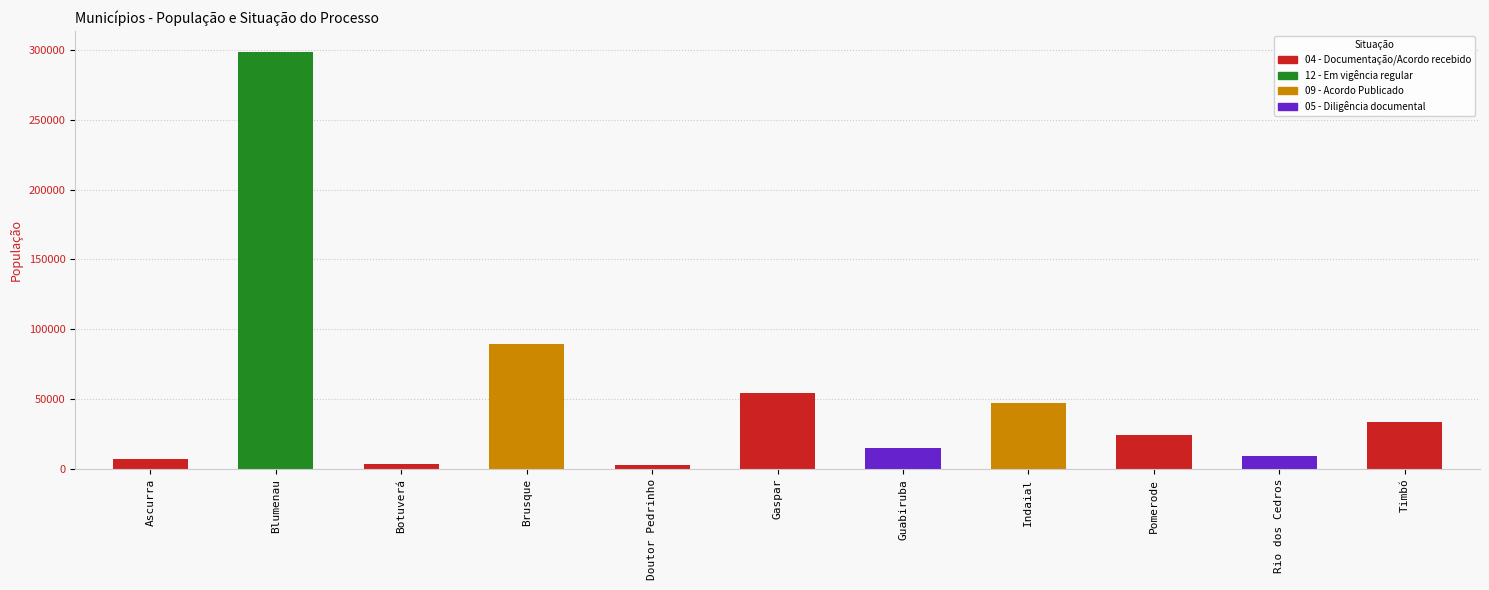

What position from the right is Ascurra?

11